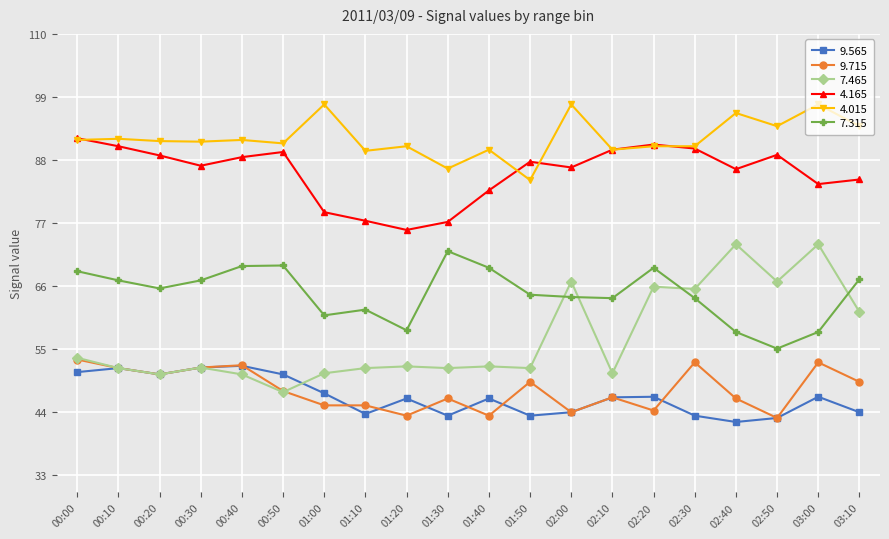

What is the value of the 4.015 point at the 3rd from the left?

91.3